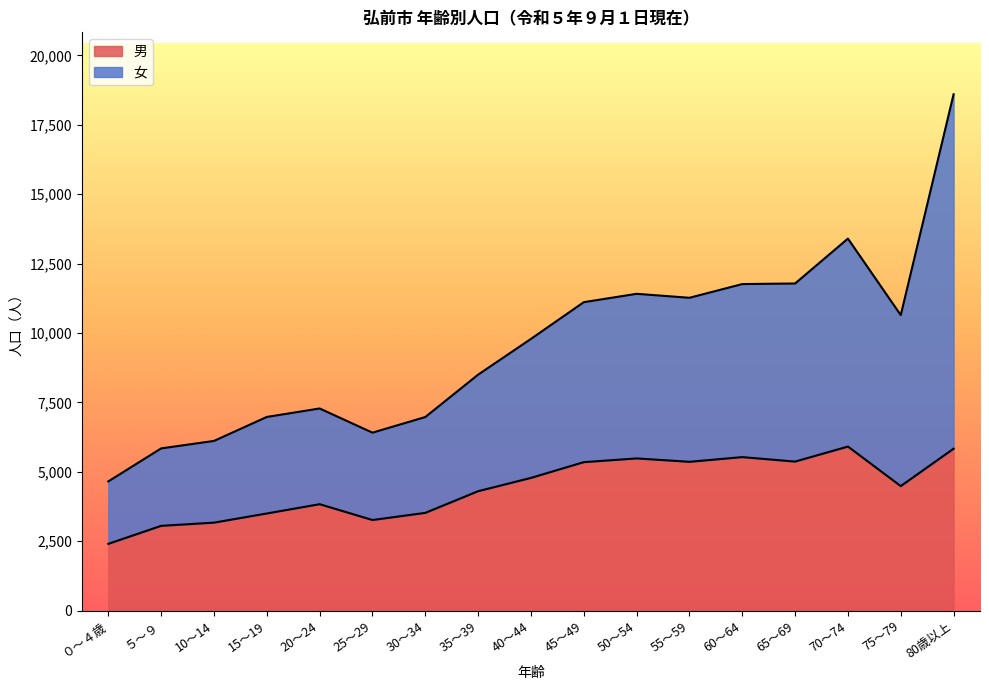

At 30～34, list the series in order from smallest to largest.

男, 女